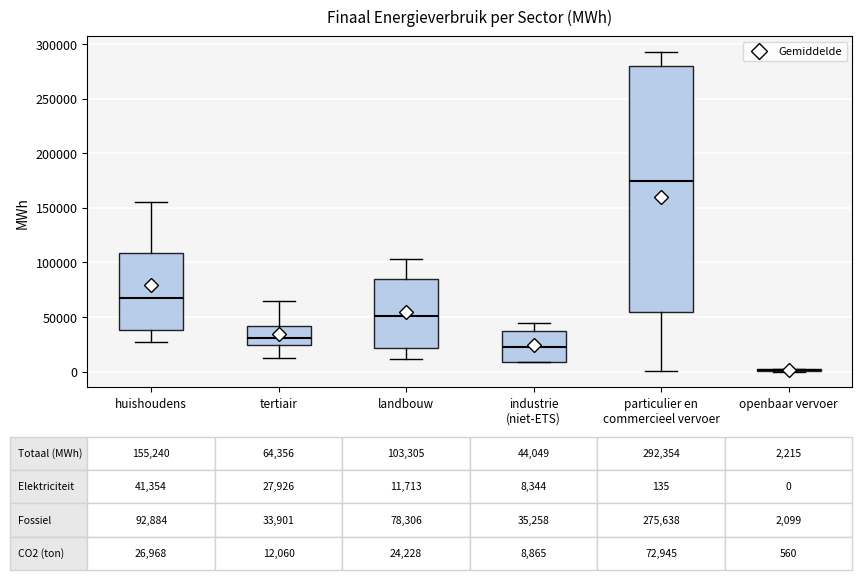

Comparing the boxes themselves (not the whiskers), which one is the tallest?

particulier en commercieel vervoer